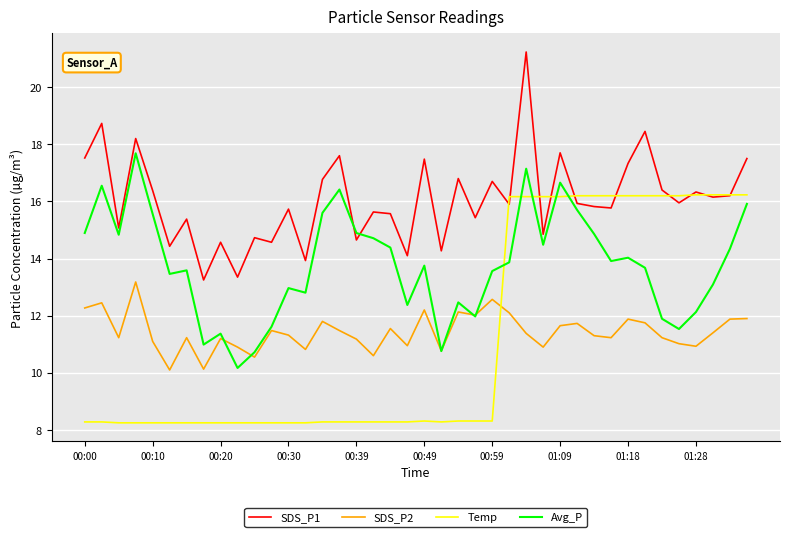

What is the highest value of the Avg_P series?

17.7